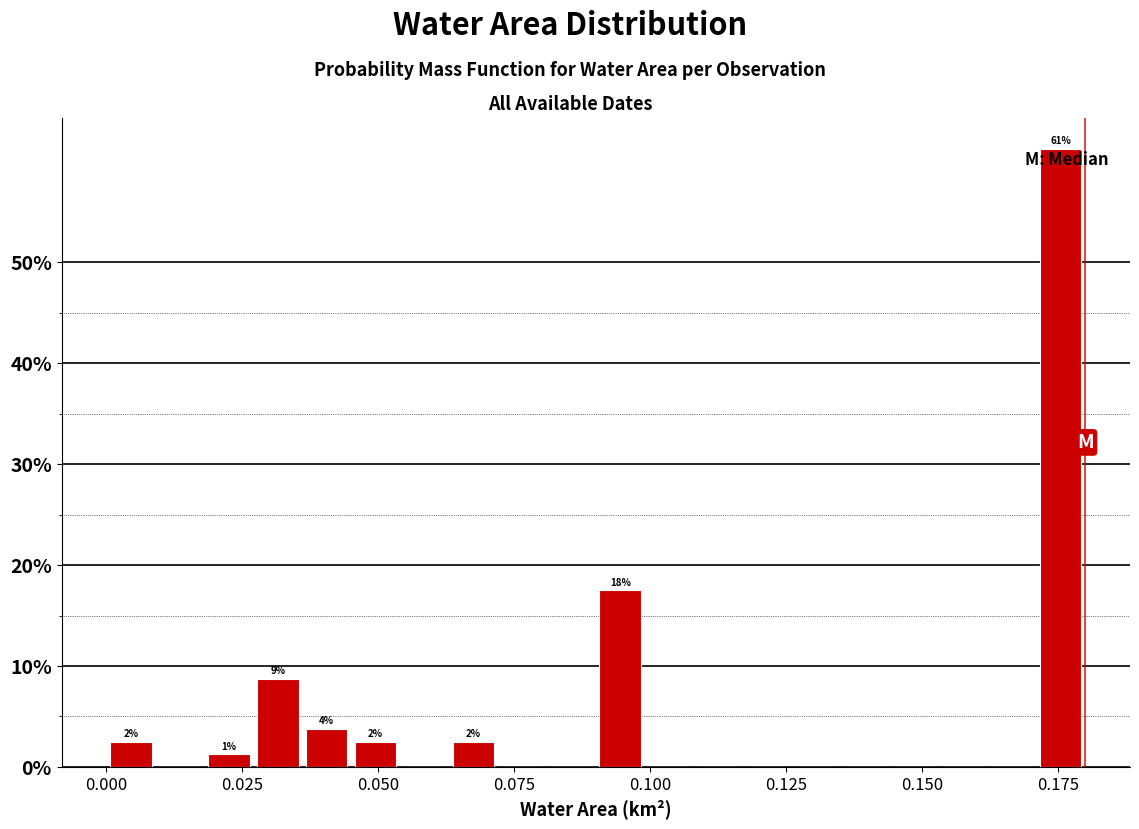

Around what value on the x-axis is the tallest bar? Give the approximate position of its centre, as read against the axis.

0.175